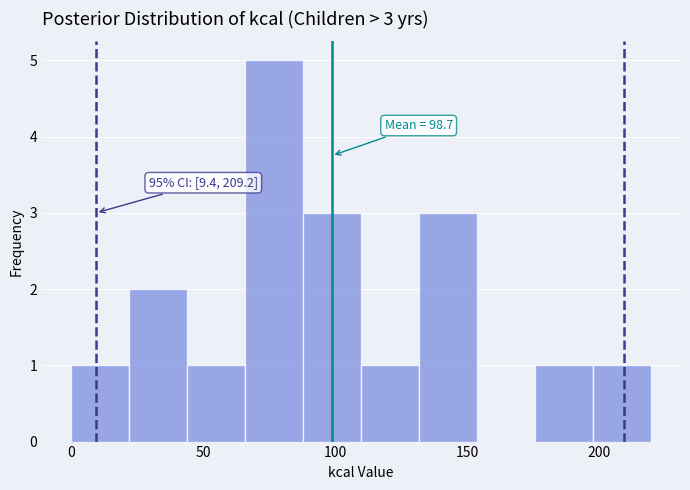

Which range on the x-axis has the tallest bar?

65 to 90